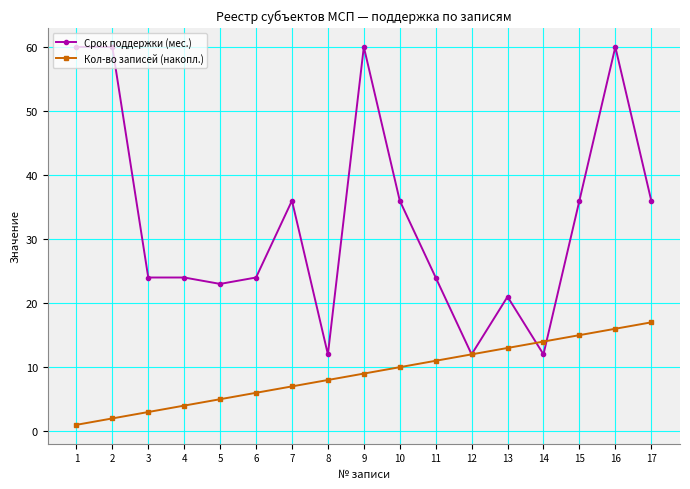

Rank the series by their maximum value, from highest to lowest.

Срок поддержки (мес.), Кол-во записей (накопл.)